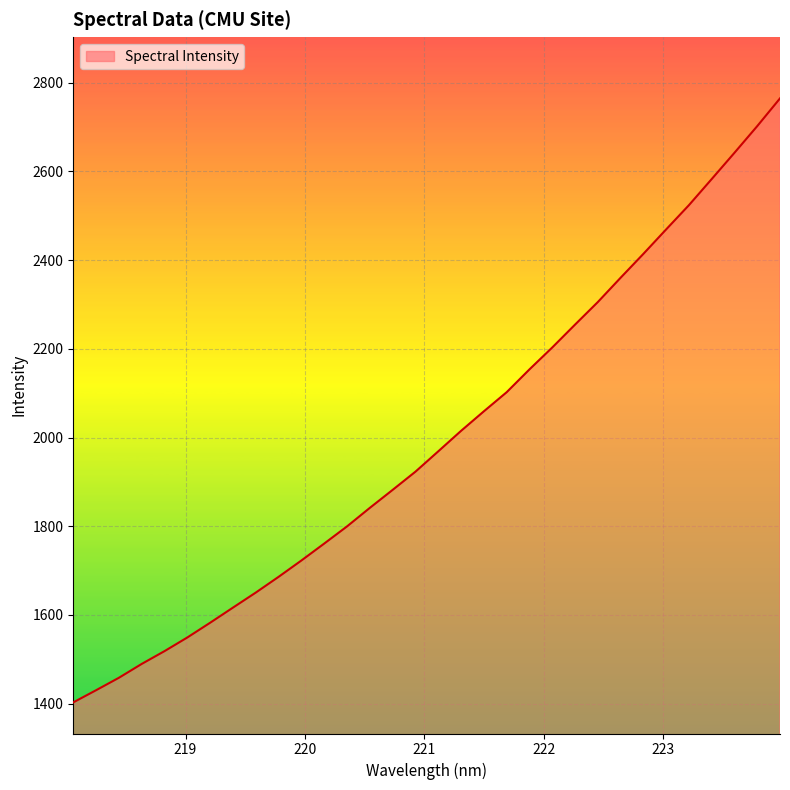

What is the difference between the maximum and minimum values?

1361.6